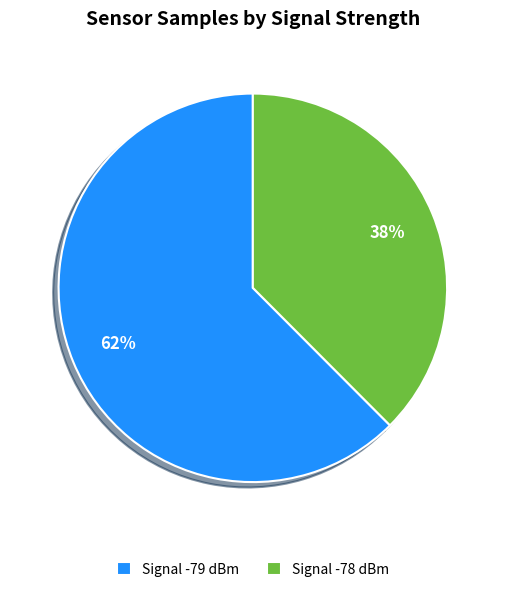

Count the number of slices in the pie.

2